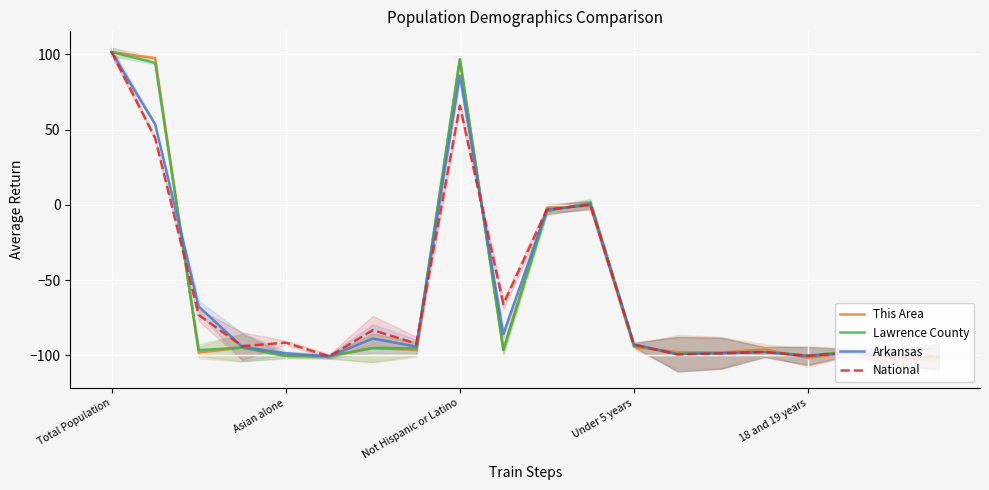

The value of National at 13 is -99.3. True or false?

True